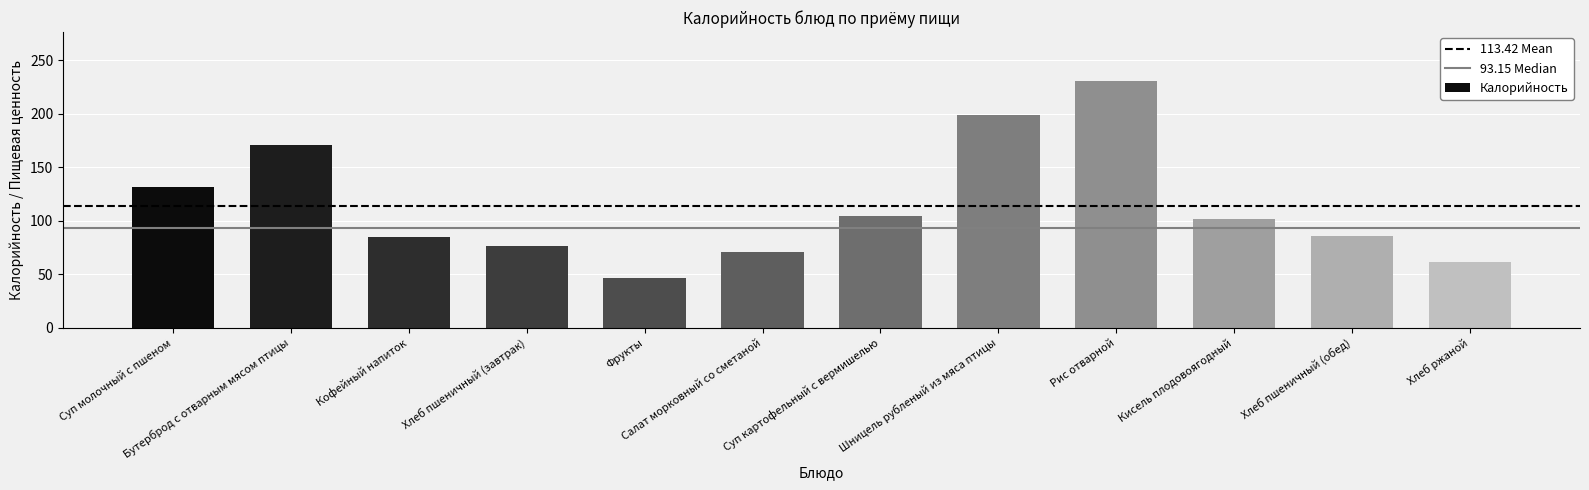

What is the minimum value shown in the chart?

46.8